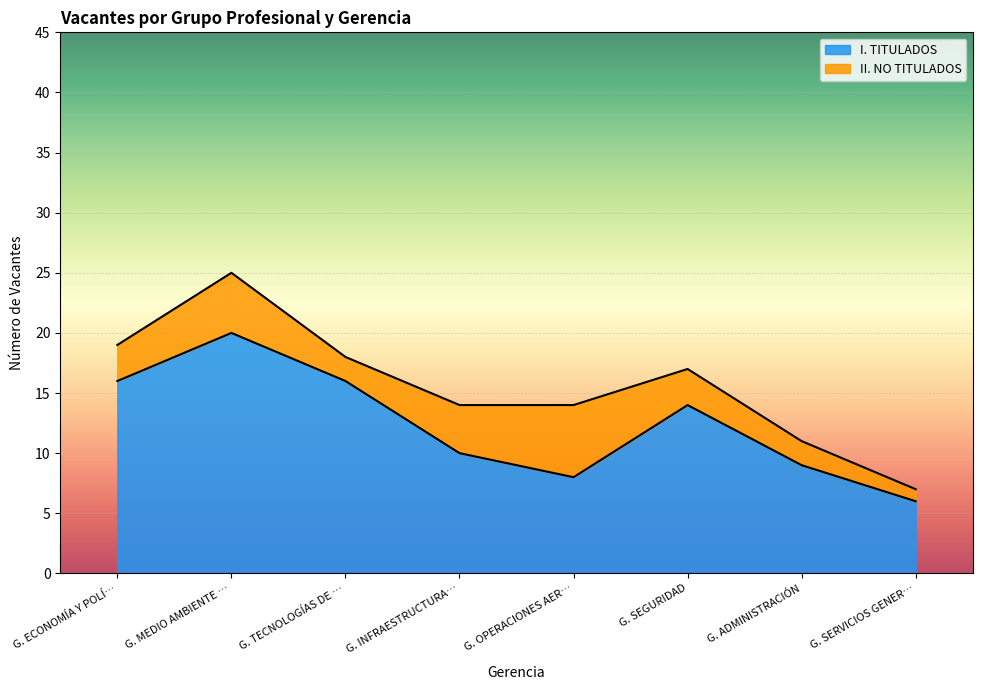

The chart shows a value of 9 at G. ADMINISTRACIÓN. True or false?

True